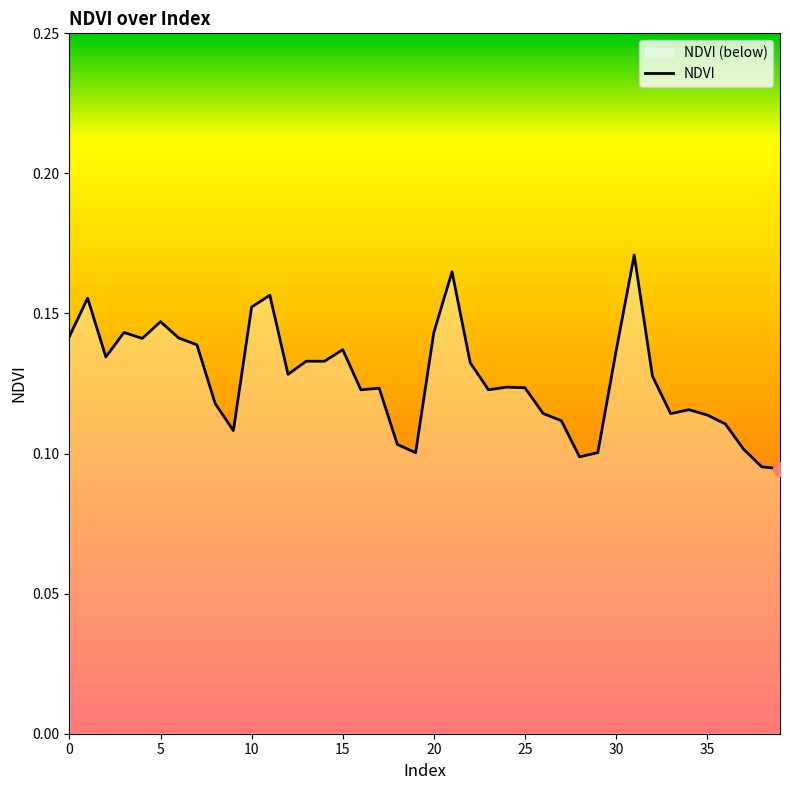

Where is the data nearest to the value 0?

39